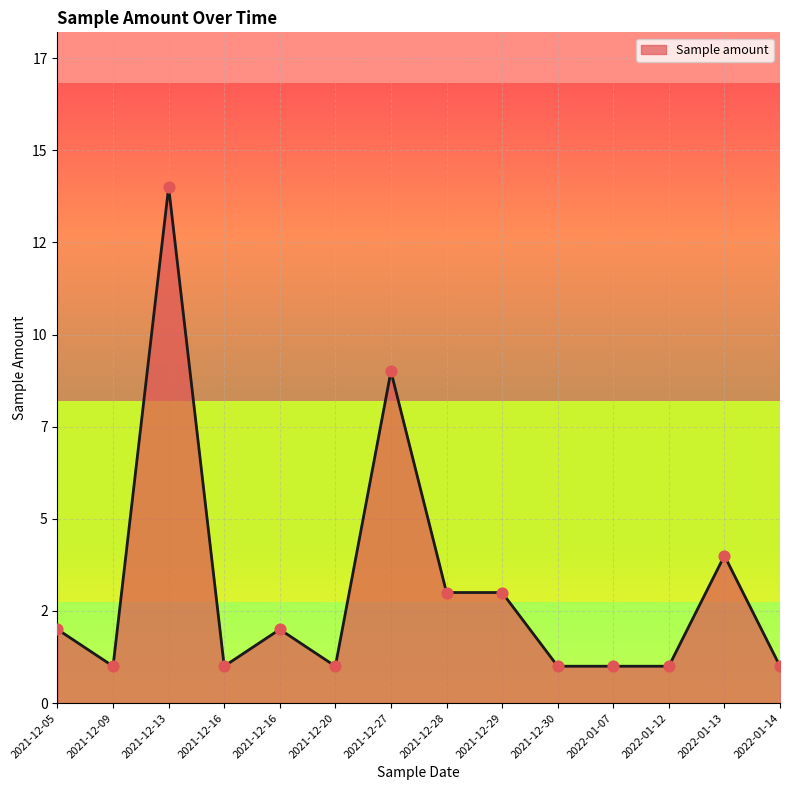

Does the chart have visible grid lines?

Yes